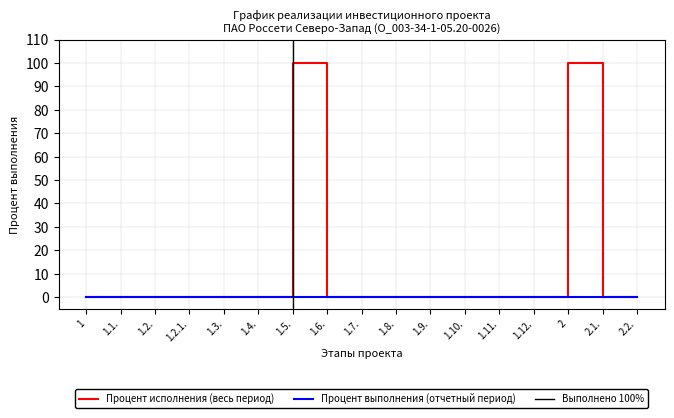

Reading left to right, what are all the values shown in this chart?

1=0	1.1.=0	1.2.=0	1.2.1.=0	1.3.=0	1.4.=0	1.5.=100	1.6.=0	1.7.=0	1.8.=0	1.9.=0	1.10.=0	1.11.=0	1.12.=0	2=100	2.1.=0	2.2.=0